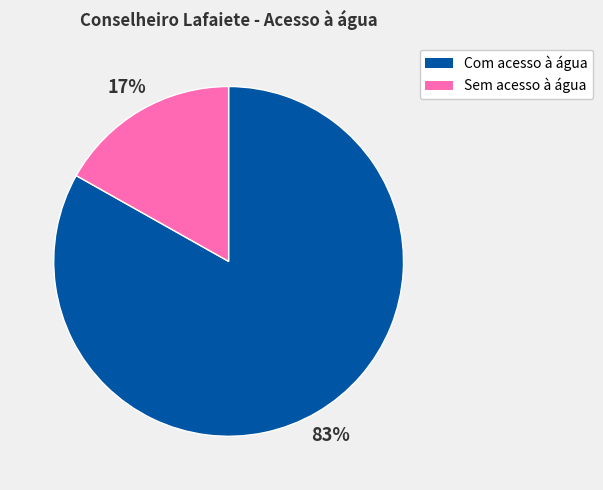

Which category has the smallest portion of the pie?

Sem acesso à água